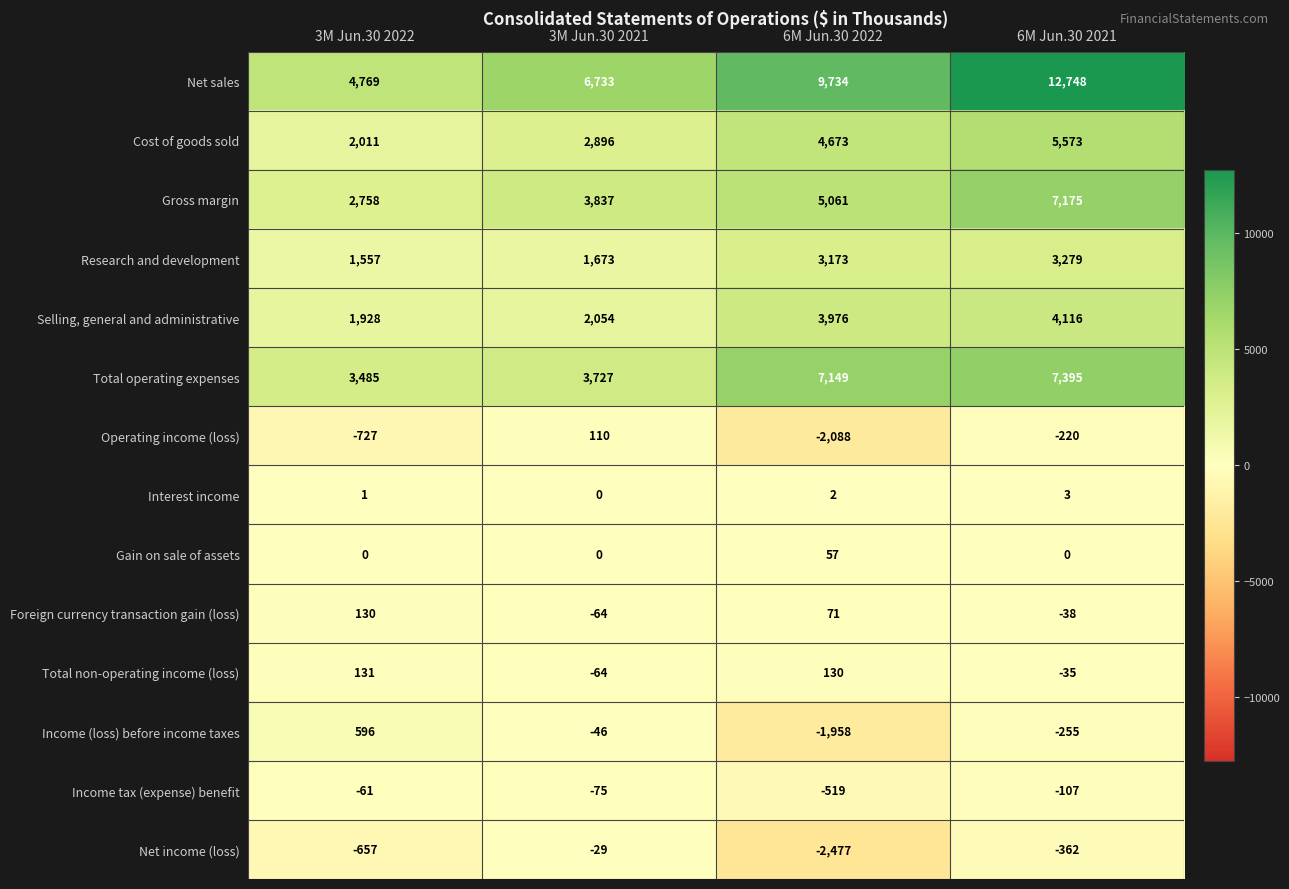

What is the sum of all Income tax (expense) benefit values?

-762